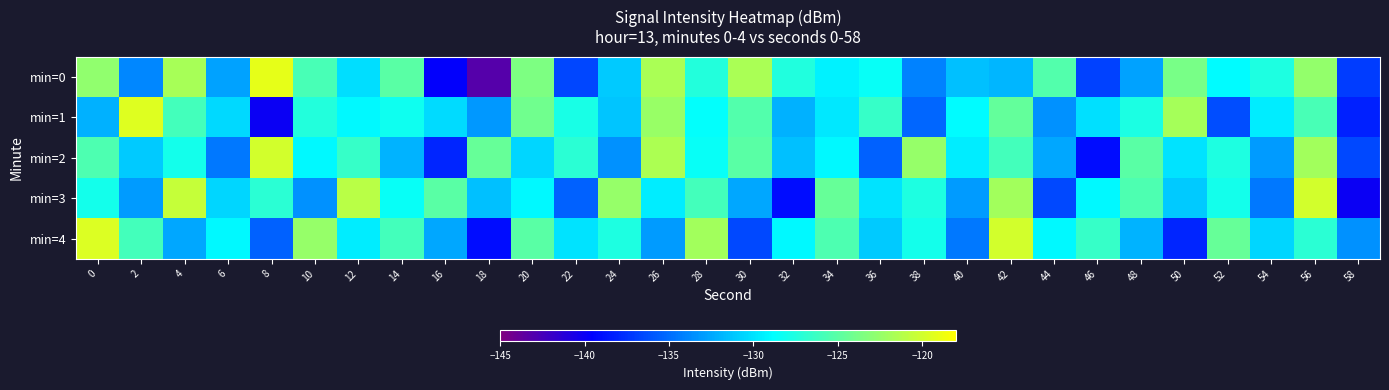

Reading left to right, transcribe all the data shown in this chart.

min=0: 0=-122.7	2=-133.9	4=-121.8	6=-132.7	8=-119.1	10=-125.7	12=-130.2	14=-125.0	16=-139.7	18=-143.1	20=-123.6	22=-136.6	24=-131.1	26=-121.6	28=-127.3	30=-121.6	32=-127.4	34=-129.3	36=-128.5	38=-134.0	40=-131.4	42=-131.9	44=-125.4	46=-136.8	48=-132.7	50=-123.8	52=-128.9	54=-127.5	56=-122.6	58=-137.1
min=1: 0=-132.1	2=-119.4	4=-125.9	6=-130.4	8=-140.0	10=-127.3	12=-129.0	14=-128.2	16=-130.3	18=-133.1	20=-124.1	22=-127.8	24=-131.2	26=-122.4	28=-128.7	30=-125.3	32=-132.1	34=-129.8	36=-126.5	38=-135.2	40=-128.9	42=-124.6	44=-133.4	46=-130.1	48=-127.6	50=-121.9	52=-136.3	54=-129.5	56=-125.8	58=-138.2
min=2: 0=-125.5	2=-131.0	4=-128.0	6=-134.5	8=-120.0	10=-129.0	12=-126.5	14=-132.0	16=-138.0	18=-124.5	20=-130.5	22=-127.0	24=-133.5	26=-121.5	28=-128.5	30=-125.0	32=-131.5	34=-129.0	36=-135.5	38=-122.5	40=-129.5	42=-126.0	44=-132.5	46=-139.0	48=-125.0	50=-130.0	52=-127.5	54=-133.0	56=-122.0	58=-136.5
min=3: 0=-128.0	2=-133.0	4=-120.5	6=-130.5	8=-127.0	10=-133.5	12=-121.0	14=-128.5	16=-125.0	18=-131.5	20=-129.0	22=-135.5	24=-122.5	26=-129.5	28=-126.0	30=-132.5	32=-139.0	34=-124.5	36=-130.0	38=-127.5	40=-133.0	42=-122.0	44=-136.5	46=-129.0	48=-125.5	50=-131.0	52=-128.0	54=-134.5	56=-120.0	58=-140.0
min=4: 0=-119.5	2=-126.0	4=-132.5	6=-129.0	8=-135.5	10=-122.5	12=-129.5	14=-126.0	16=-132.5	18=-139.0	20=-125.0	22=-130.0	24=-127.5	26=-133.0	28=-122.0	30=-136.5	32=-129.0	34=-125.5	36=-131.0	38=-128.0	40=-134.5	42=-120.0	44=-129.0	46=-126.5	48=-132.0	50=-138.0	52=-124.5	54=-130.5	56=-127.0	58=-133.5